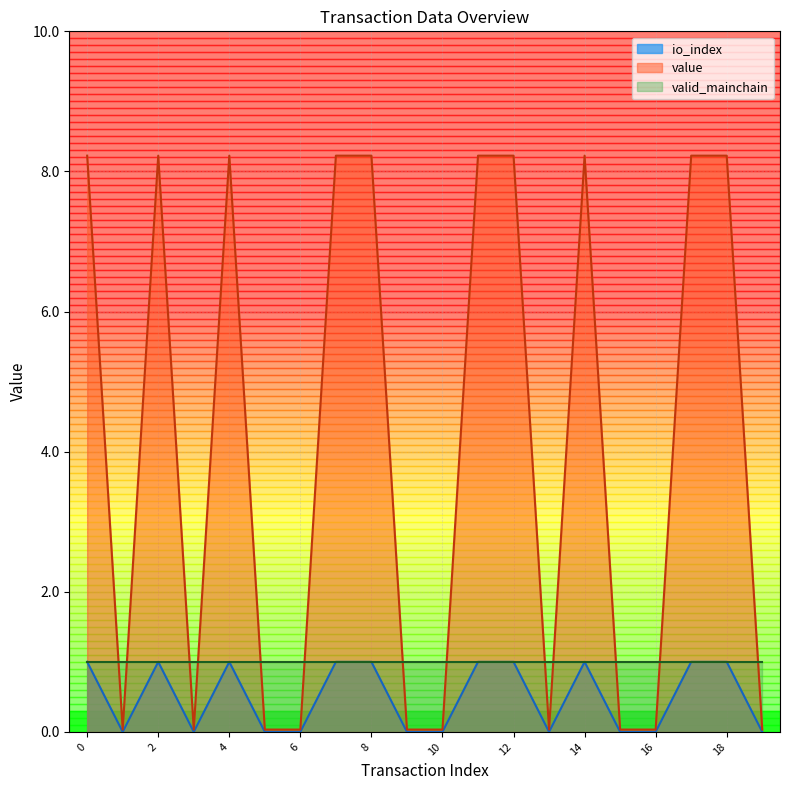

Which series has the largest total across all categories?

value